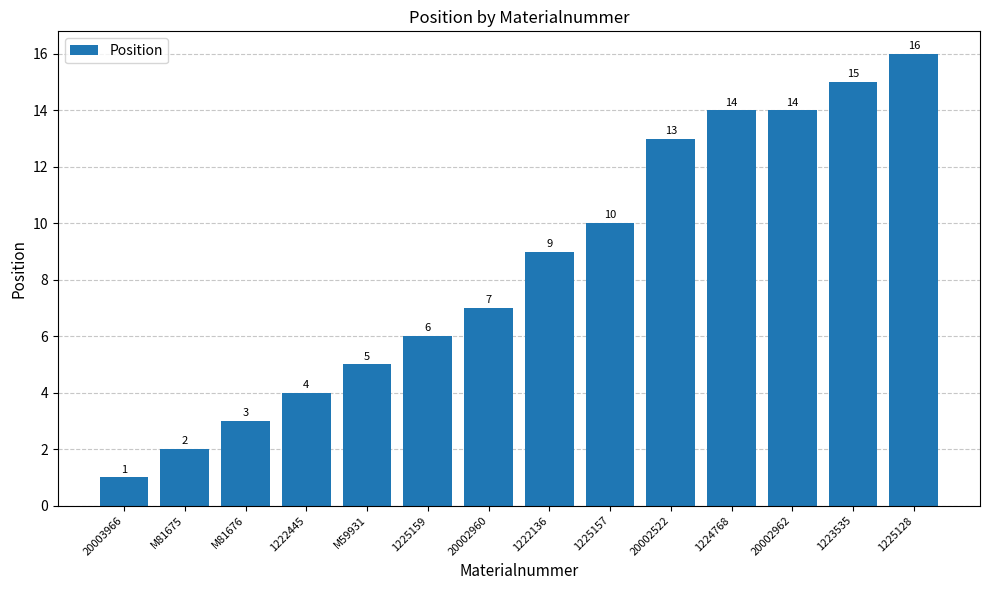

Where is the data nearest to the value 8?

20002960